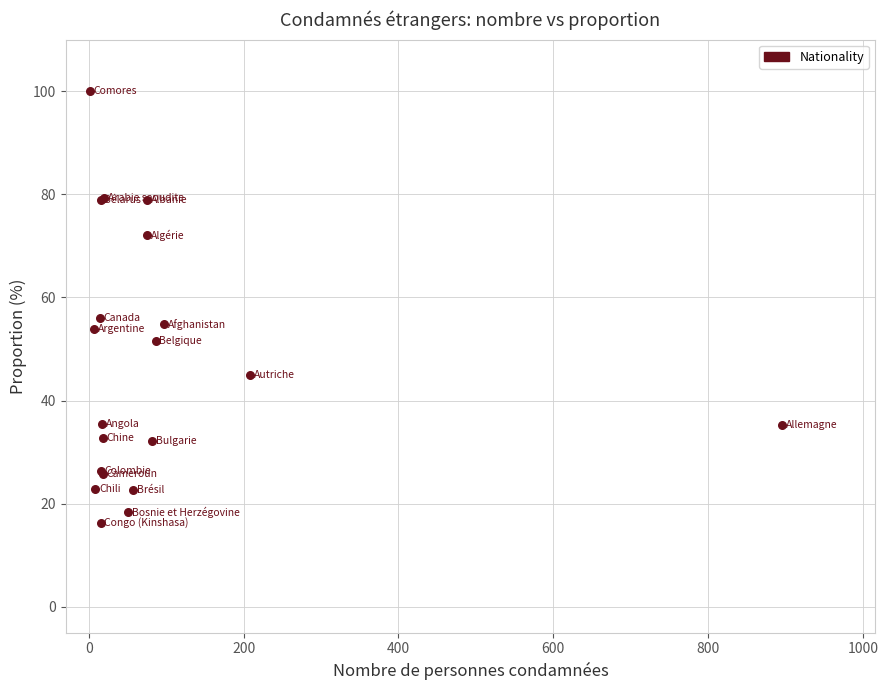

What Y value in the scatter plot is closest to 58?

56.0